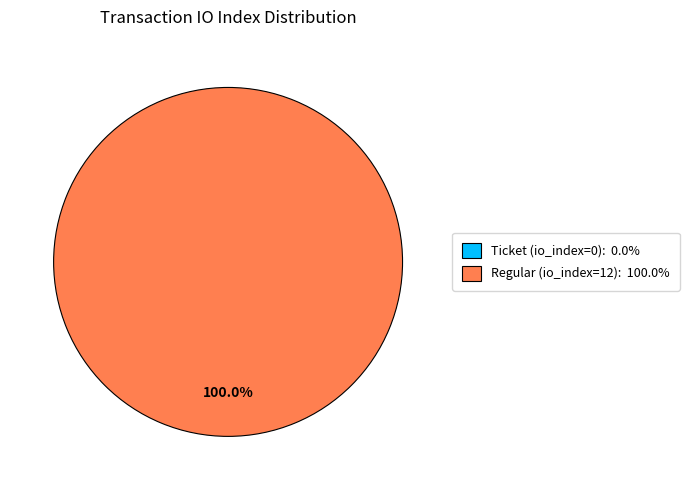

Which slice is the smallest?

Ticket (io_index=0)